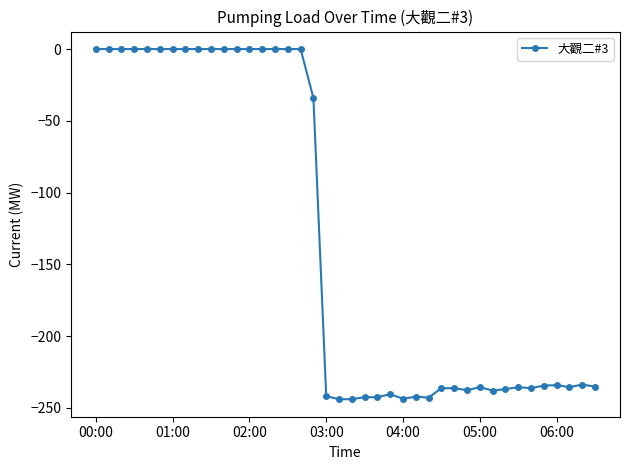

What is the minimum value shown in the chart?

-244.0